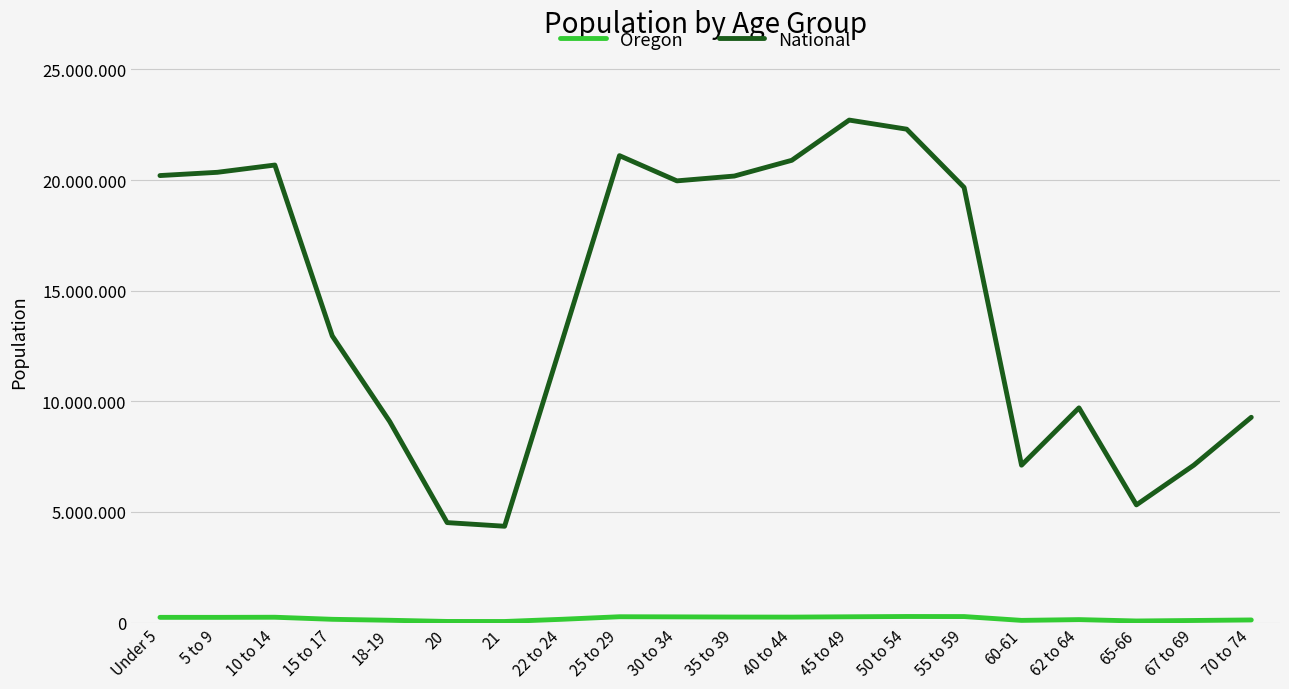

What is the difference between the Oregon values at 60-61 and 35 to 39?

150612